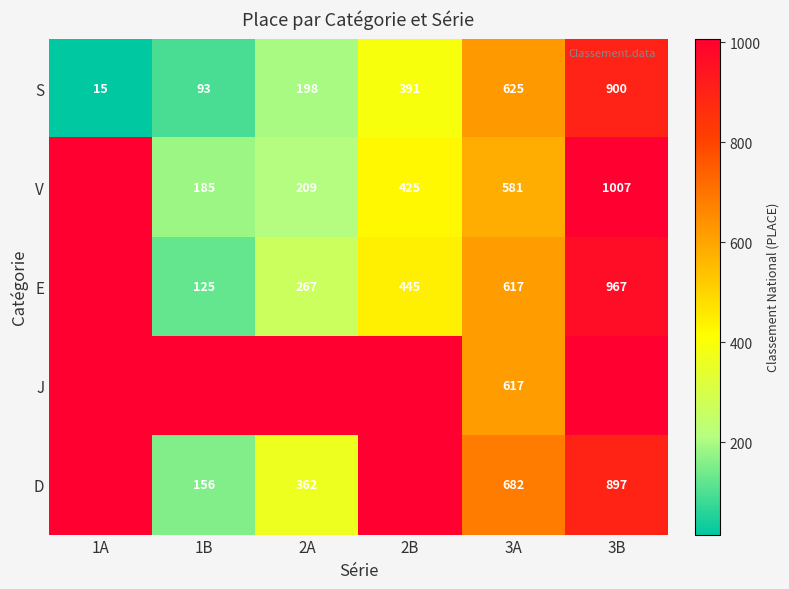

The V series shows 318 at 1B. True or false?

False